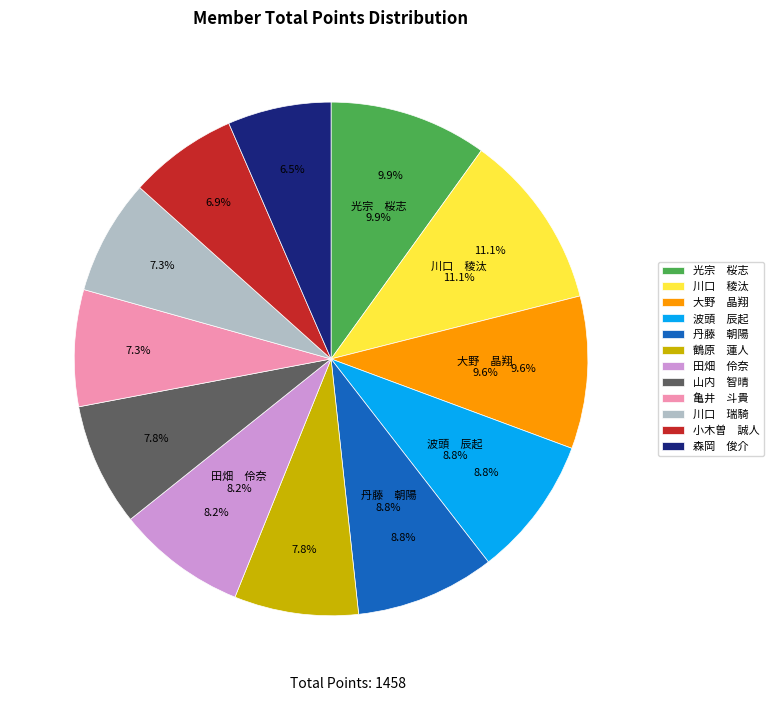

Does 丹藤　朝陽 represent more than half of the total?

No